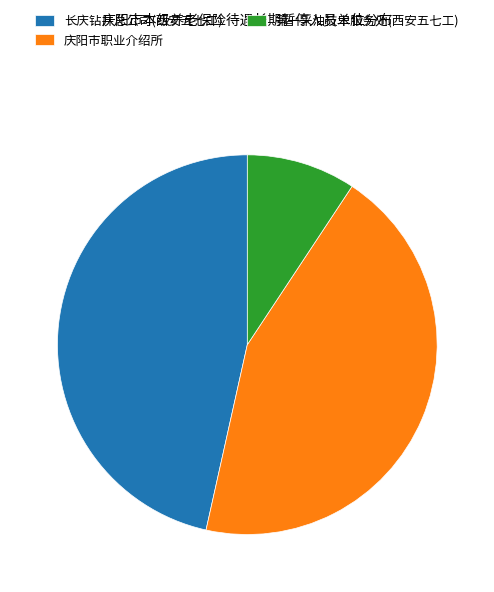

Rank the categories by value from highest to lowest.

长庆钻井总公司(西安五七工), 庆阳市职业介绍所, 第一采油技术服务处(西安五七工)